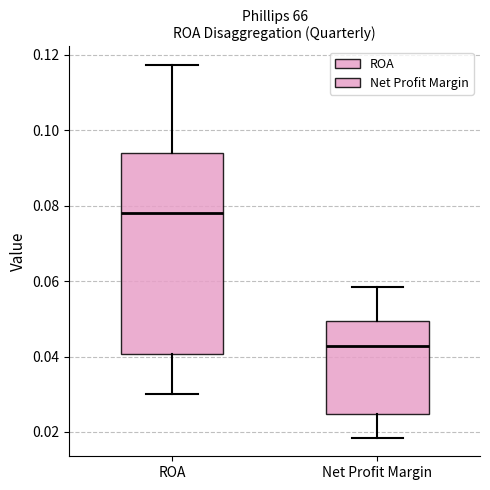

Reading left to right, read every box against the y-axis: the position of its median line, the range the box covers, and the ends of its whiskers. The values are not printed on the chart, so give them approximately, as read against the axis.

ROA: median 0.078, box 0.040 to 0.094, whiskers 0.030 to 0.118
Net Profit Margin: median 0.042, box 0.024 to 0.050, whiskers 0.018 to 0.058